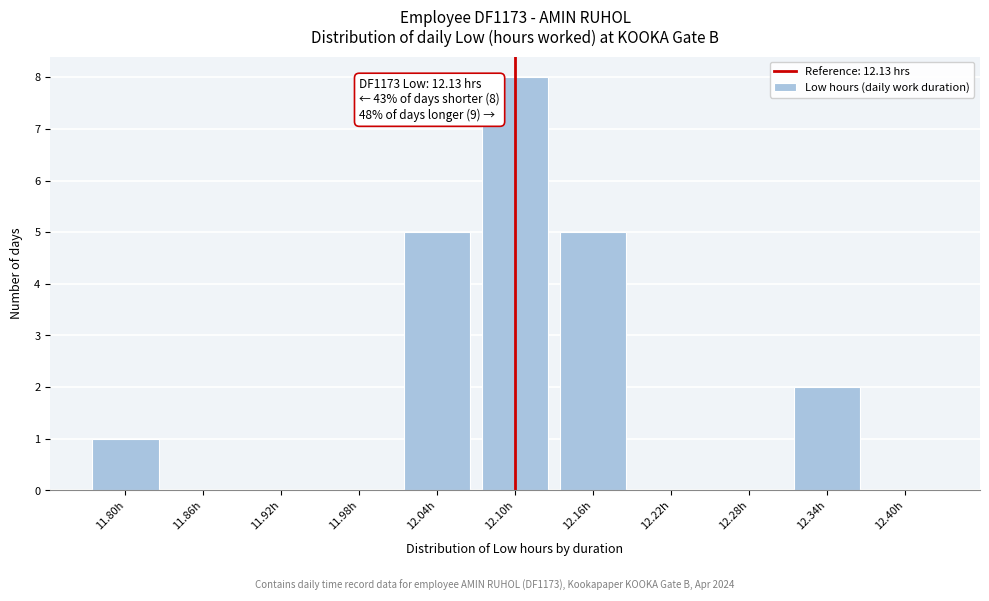

Reading left to right, extract all data points from this chart.

11.80h=1	11.86h=0	11.92h=0	11.98h=0	12.04h=5	12.10h=8	12.16h=5	12.22h=0	12.28h=0	12.34h=2	12.40h=0